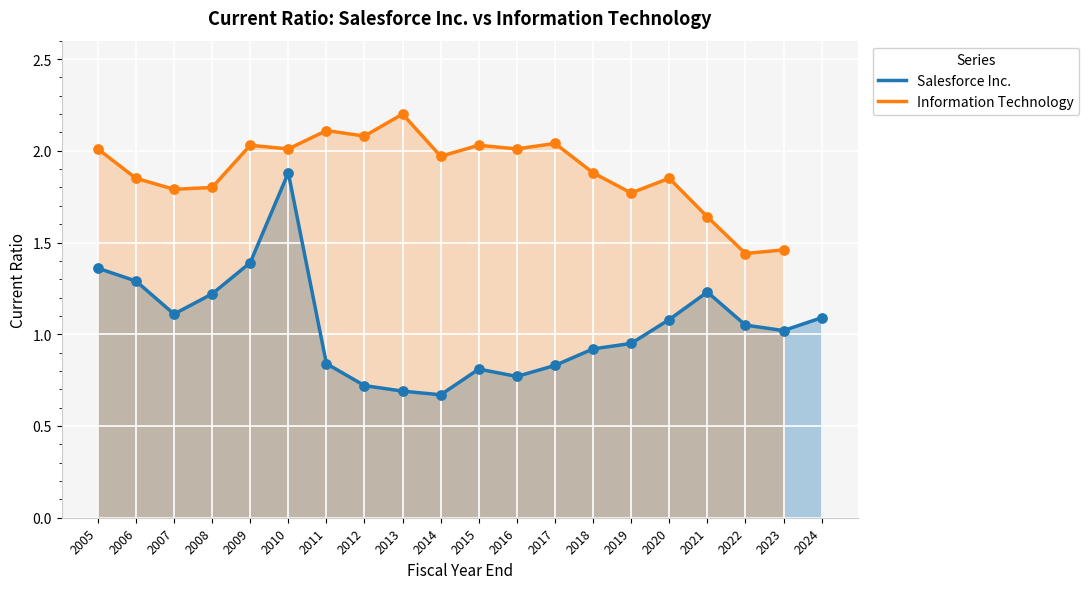

At which category is the sum across all series the highest?

2010